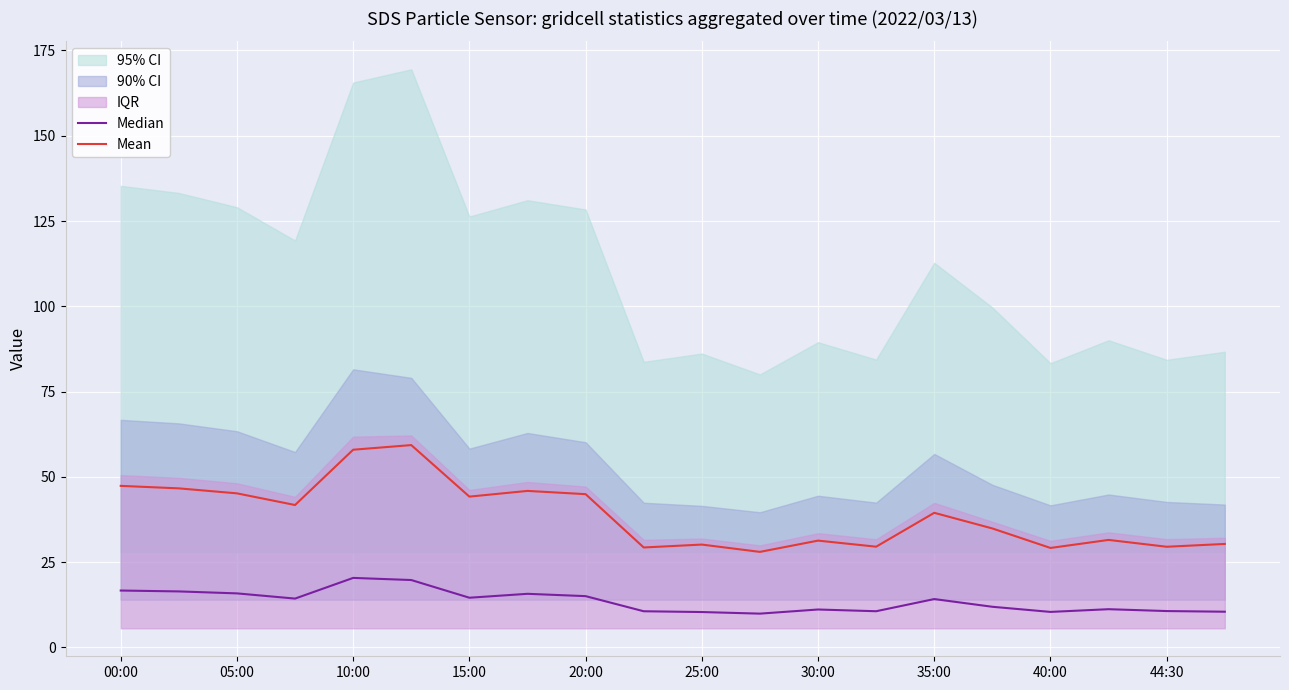

At how many categories does at least one series exceed 38?

10